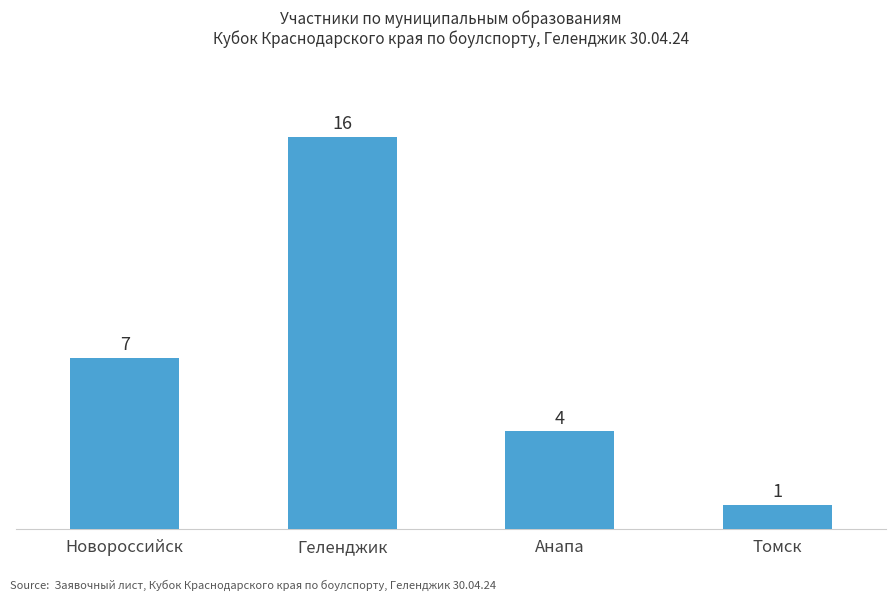

List the labels in order of value, smallest first.

Томск, Анапа, Новороссийск, Геленджик